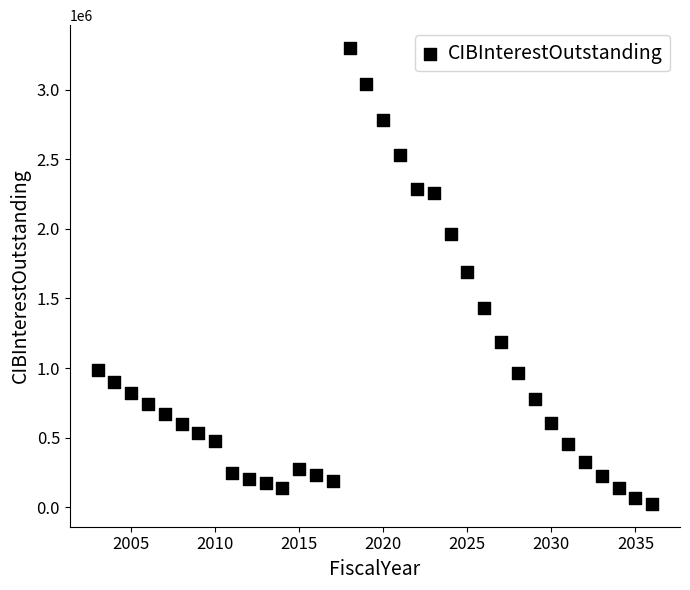

What is the range of Y values (max minus min)?

3275992.2